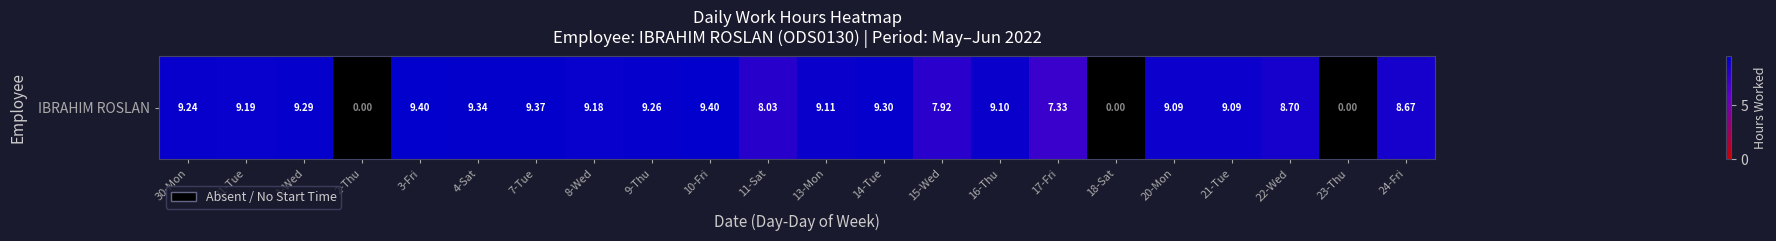

Which has a higher value, 20-Mon or 24-Fri?

20-Mon